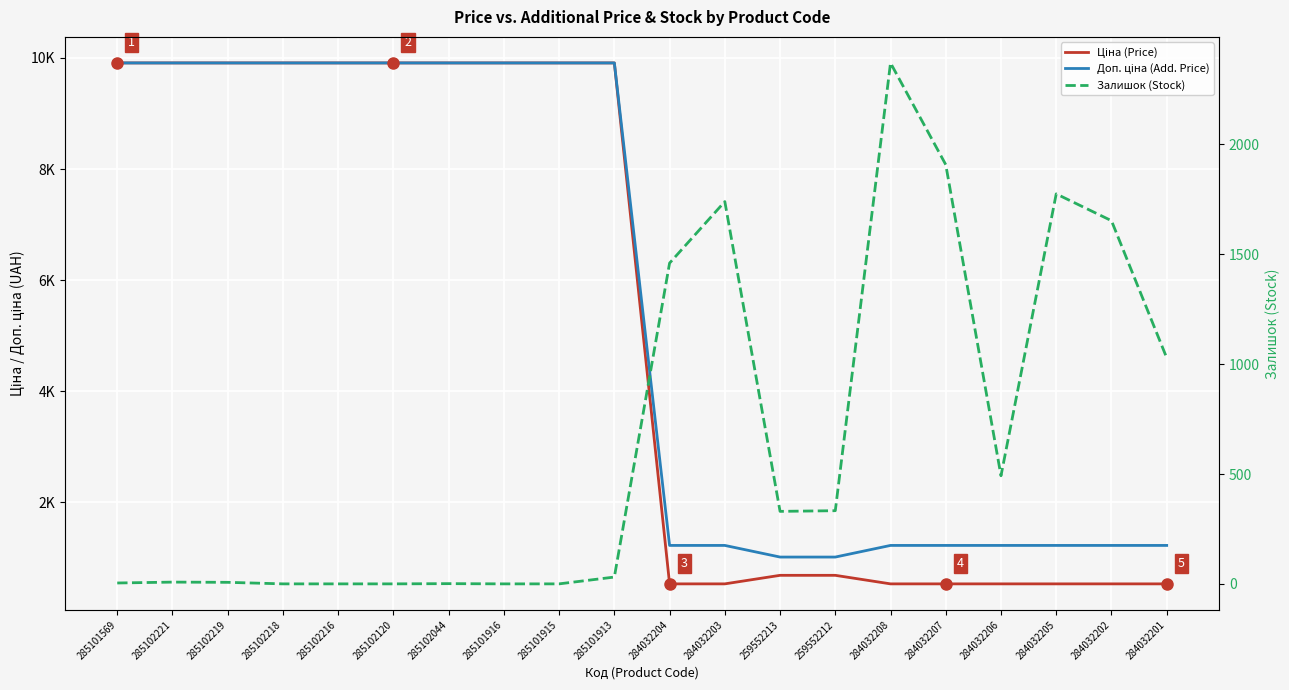

What is the average value of the Доп. ціна (Add. Price) series?

5546.9